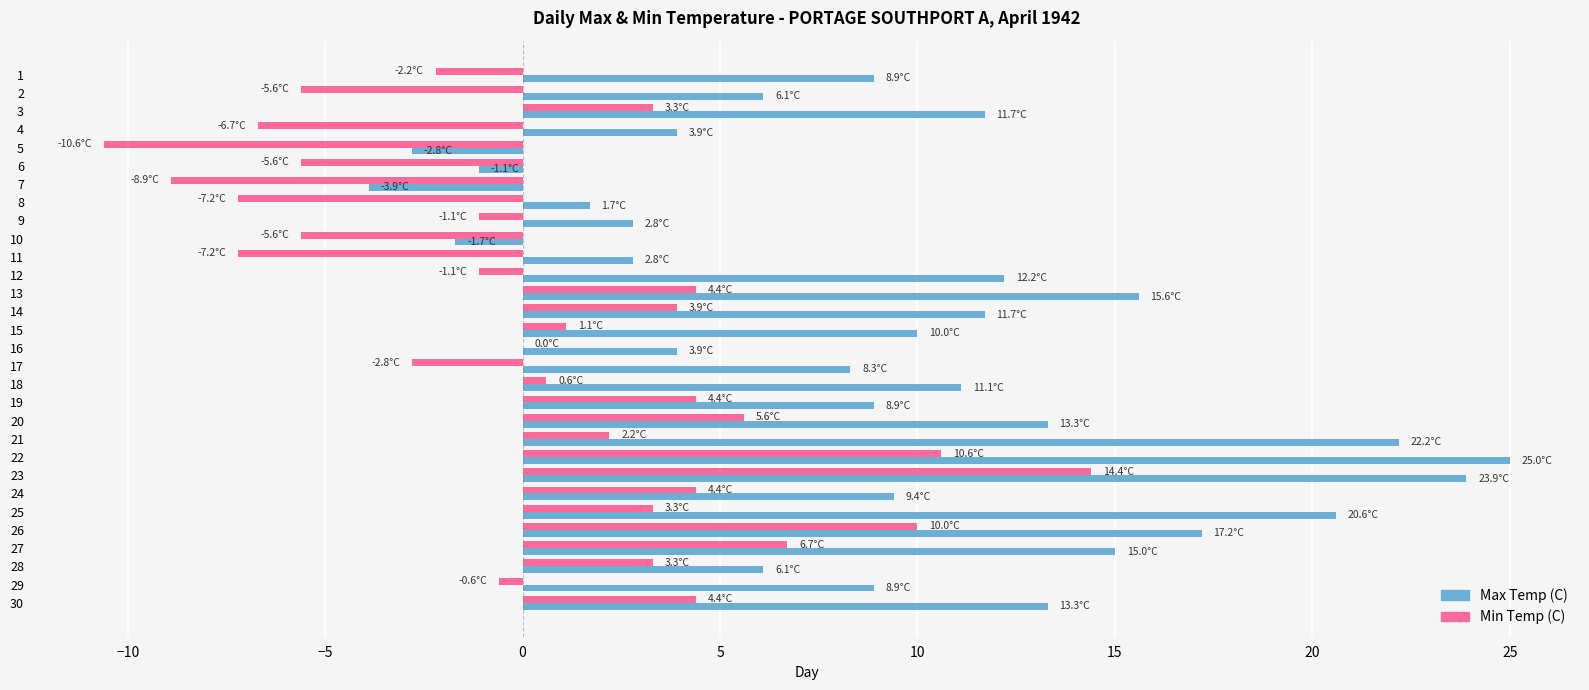

What are all the series names shown in the legend?

Max Temp (C), Min Temp (C)